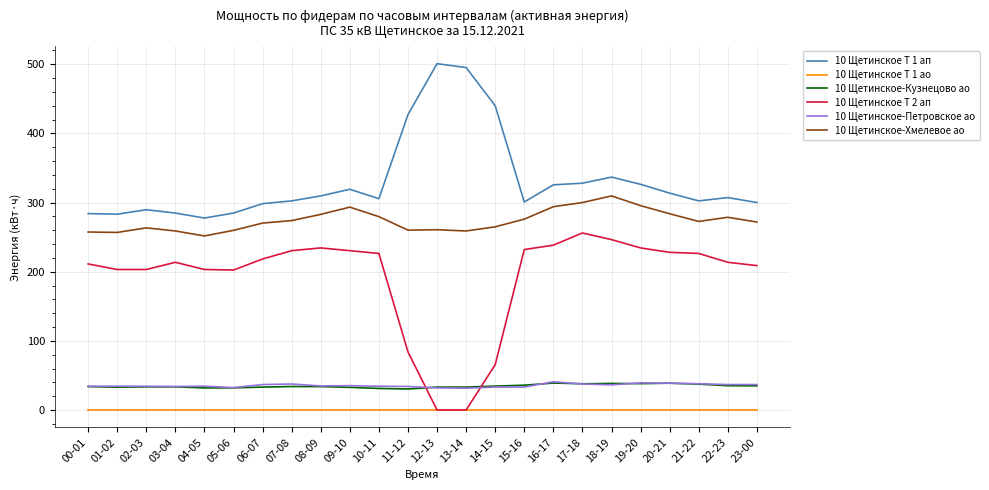

What is the highest value of the 10 Щетинское-Кузнецово ао series?

39.0